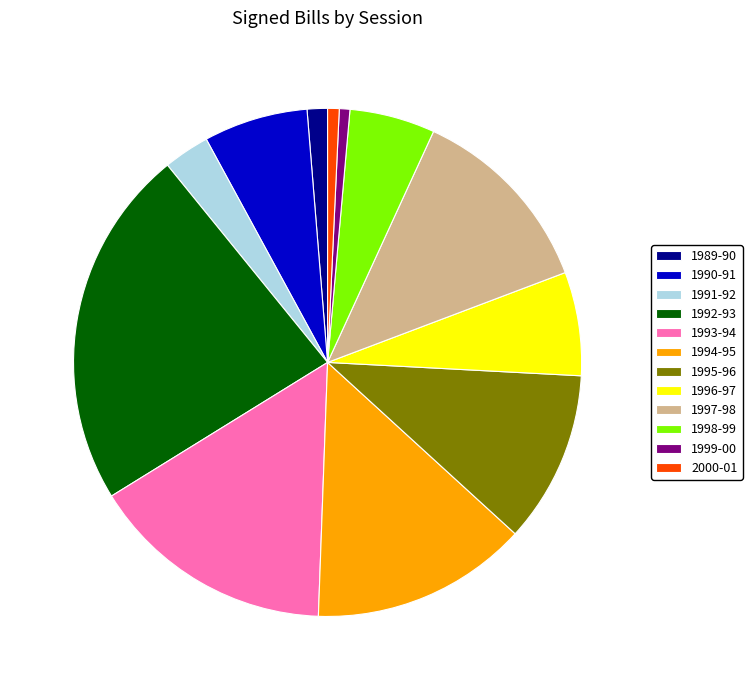

Which has a higher value, 1994-95 or 1995-96?

1994-95